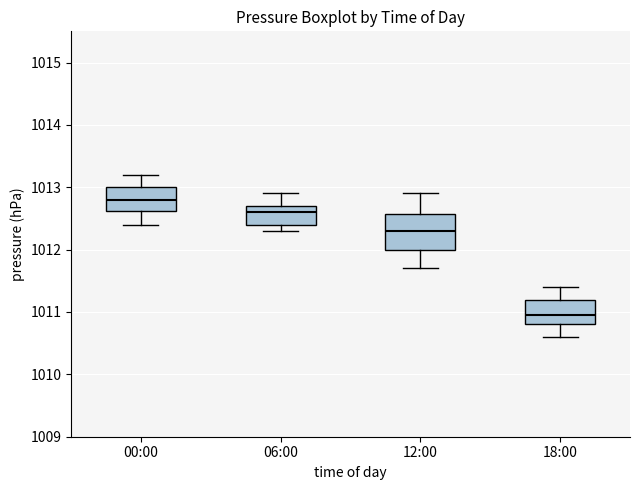

Which box is the tallest, from its lower edge to its upper edge?

12:00